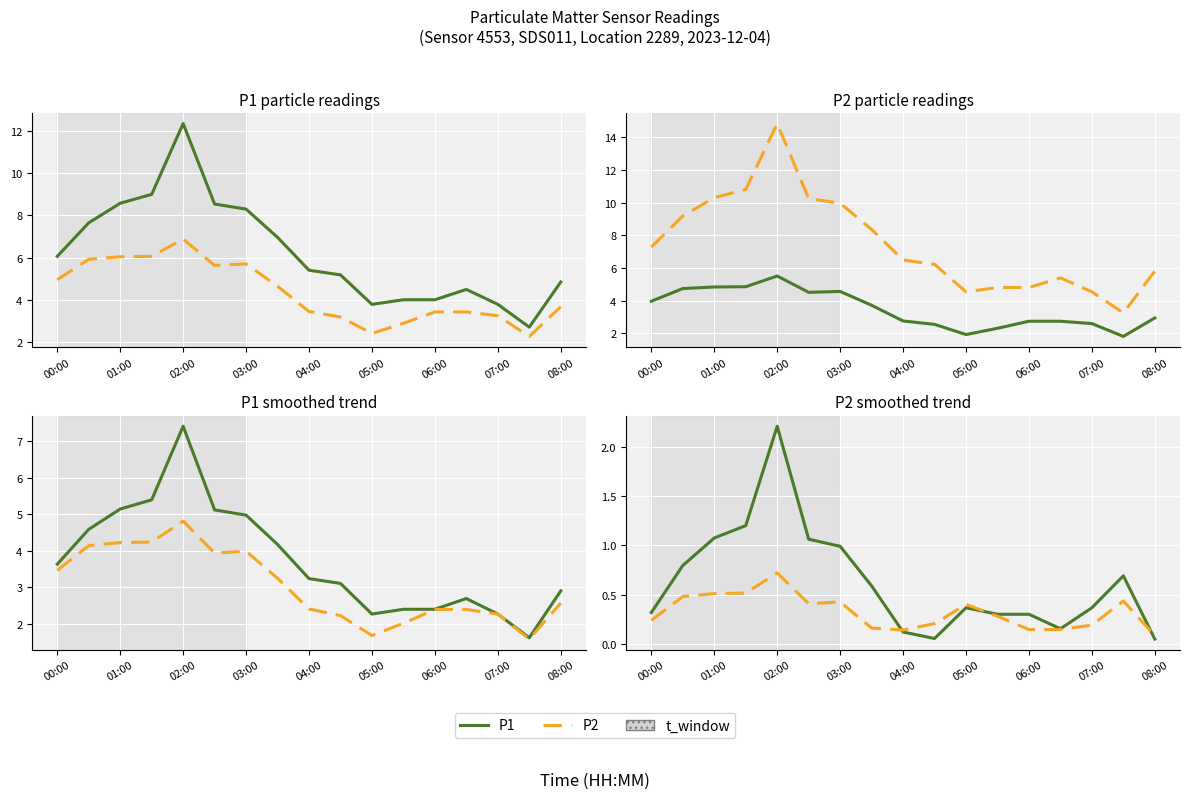

True or false: P2 and P1 cross at least once.

True